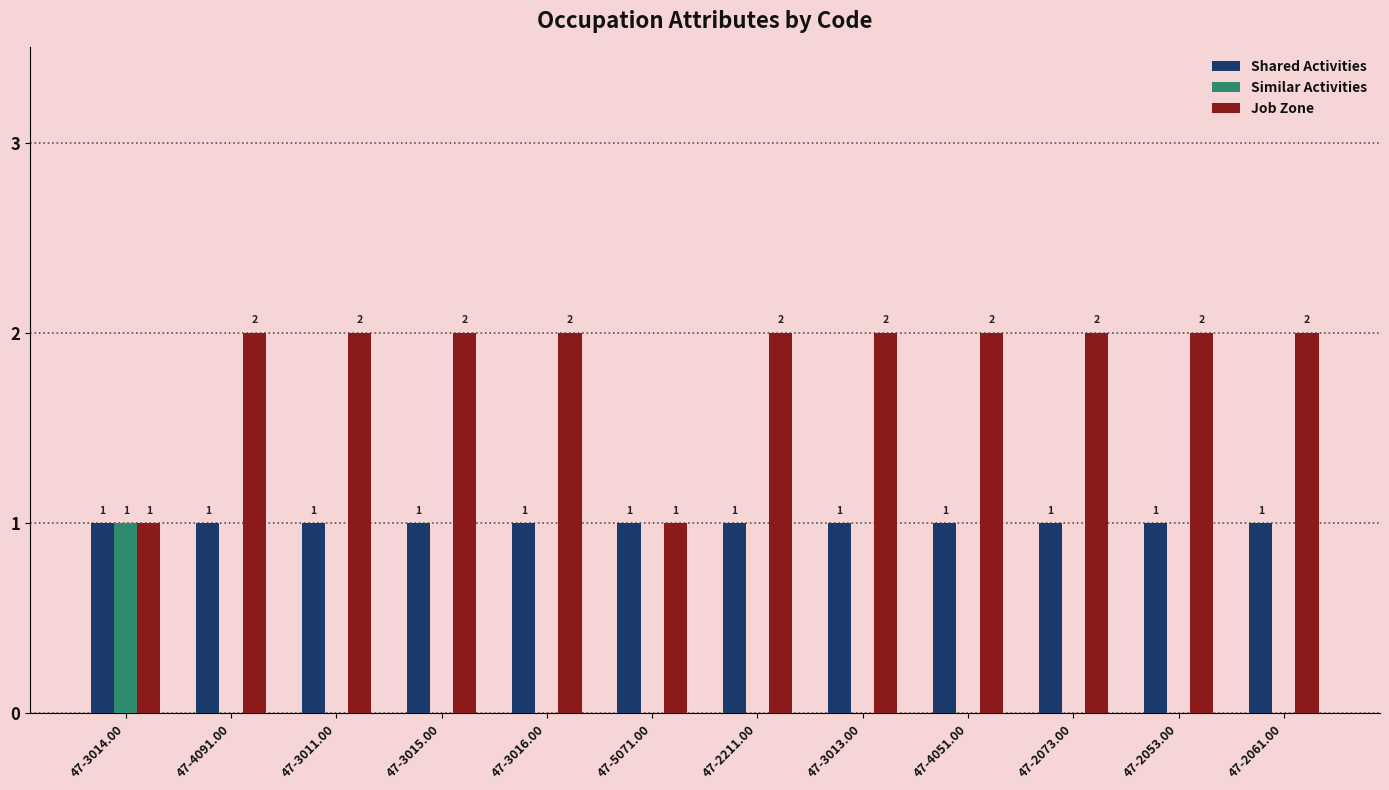

Which series changed the most between 47-5071.00 and 47-4051.00?

Job Zone